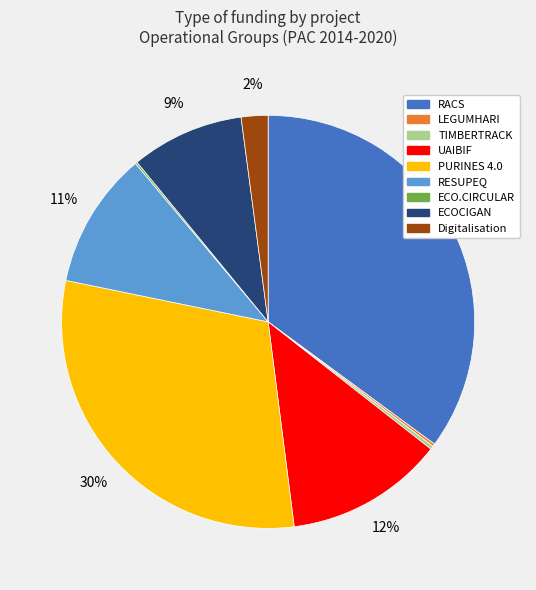

Approximately how many times larger is the value at RESUPEQ compared to RACS?

0.3